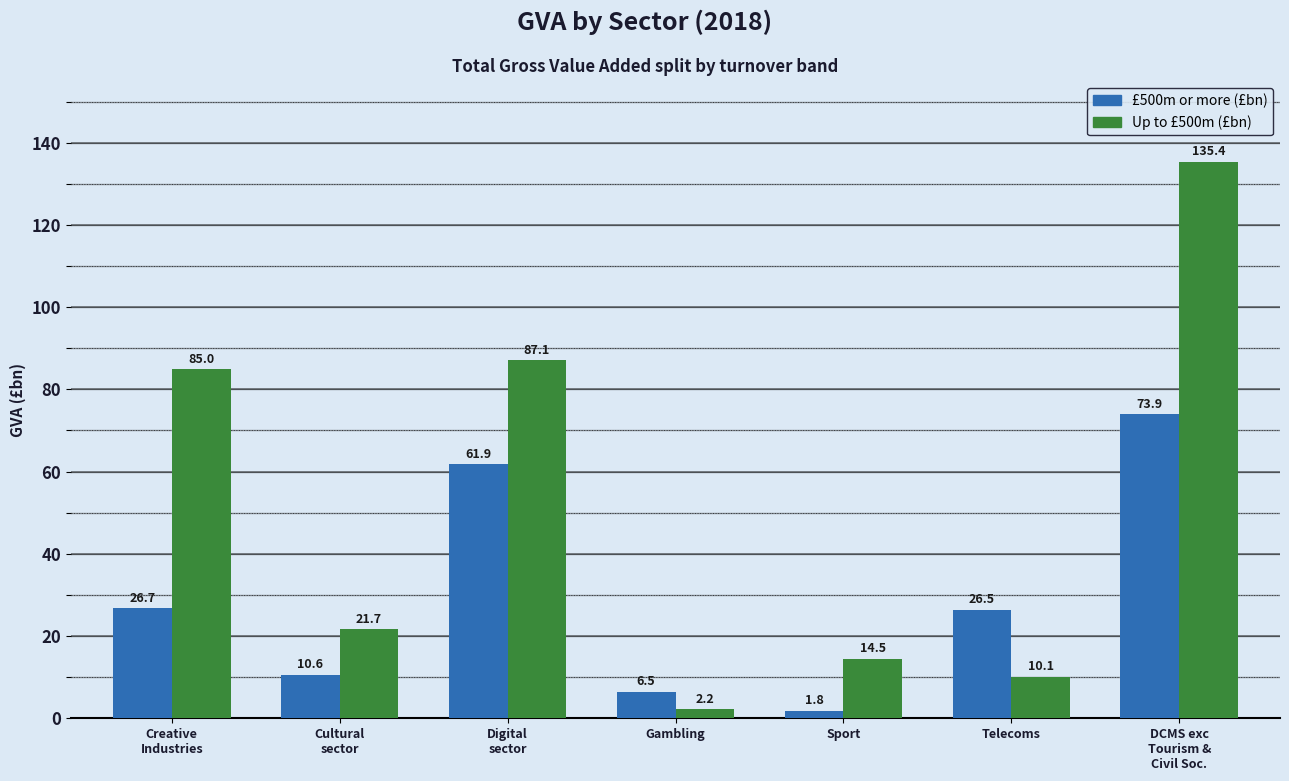

Which series changed the most between Cultural
sector and Gambling?

Up to £500m (£bn)